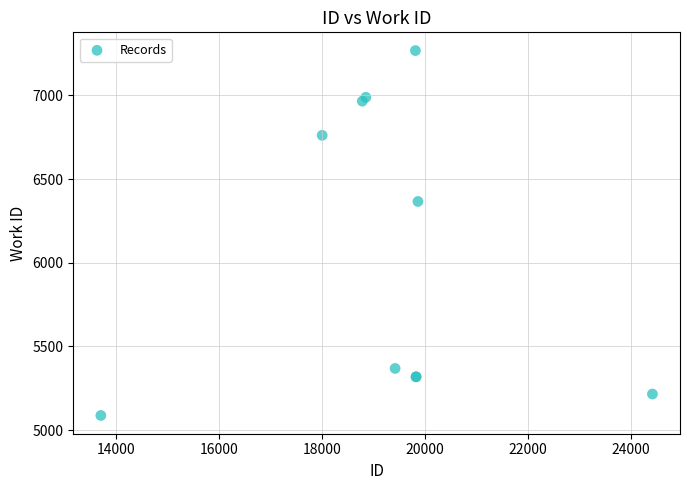

What Y value in the scatter plot is closest to 6177?

6366